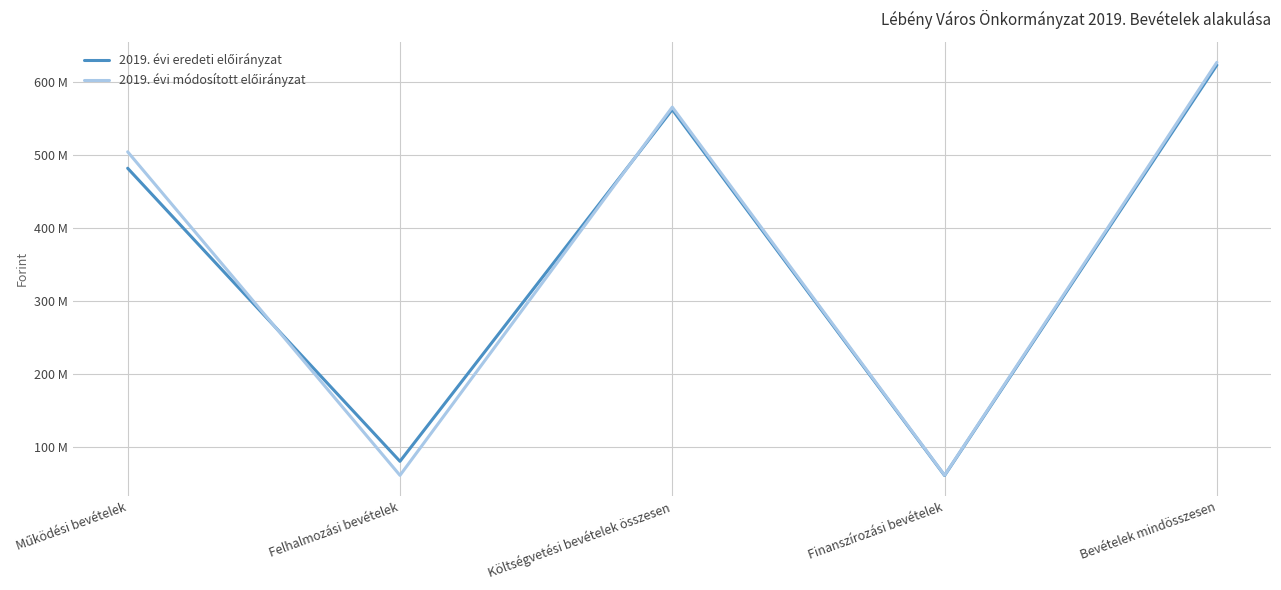

Which has a higher value, Költségvetési bevételek összesen or Bevételek mindösszesen?

Bevételek mindösszesen